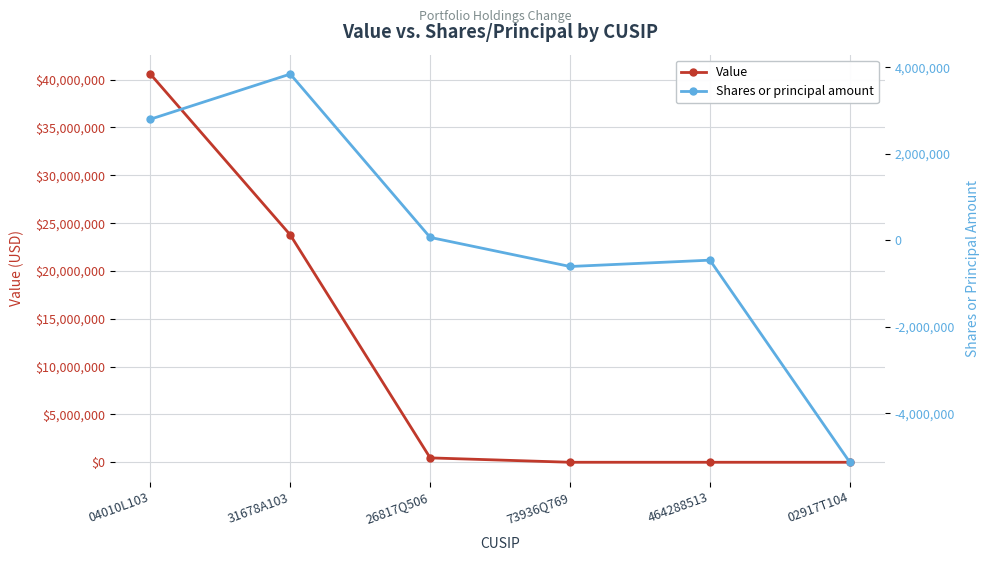

True or false: Value and Shares or principal amount cross at least once.

False